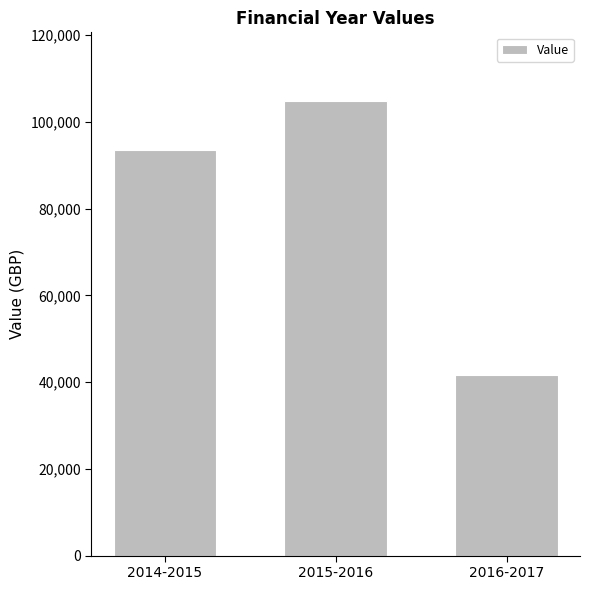

The value at 2015-2016 is 183491. True or false?

False